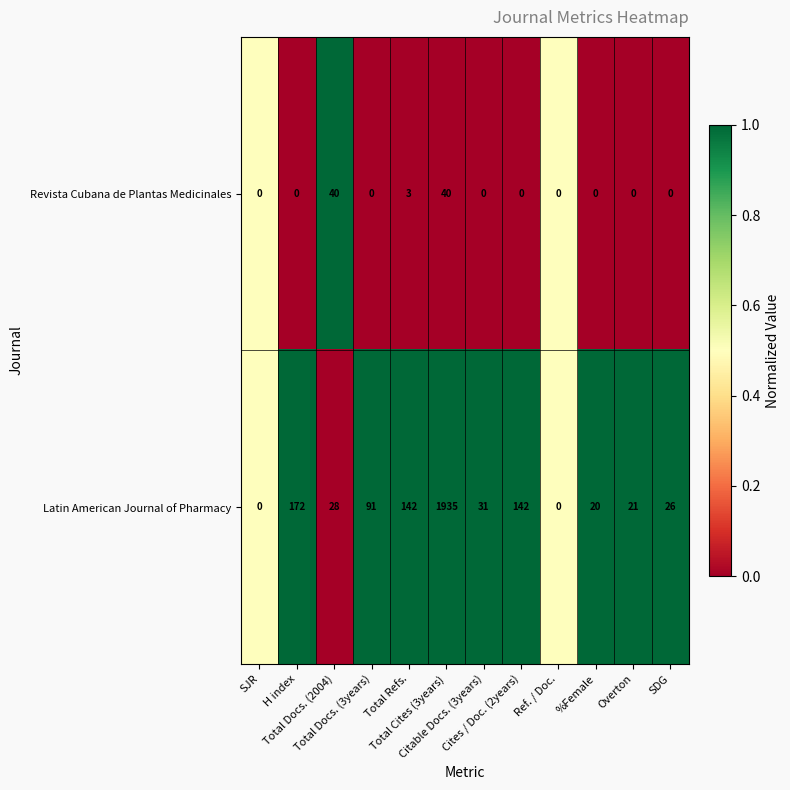

How many data points in Revista Cubana de Plantas Medicinales are above 0?

3